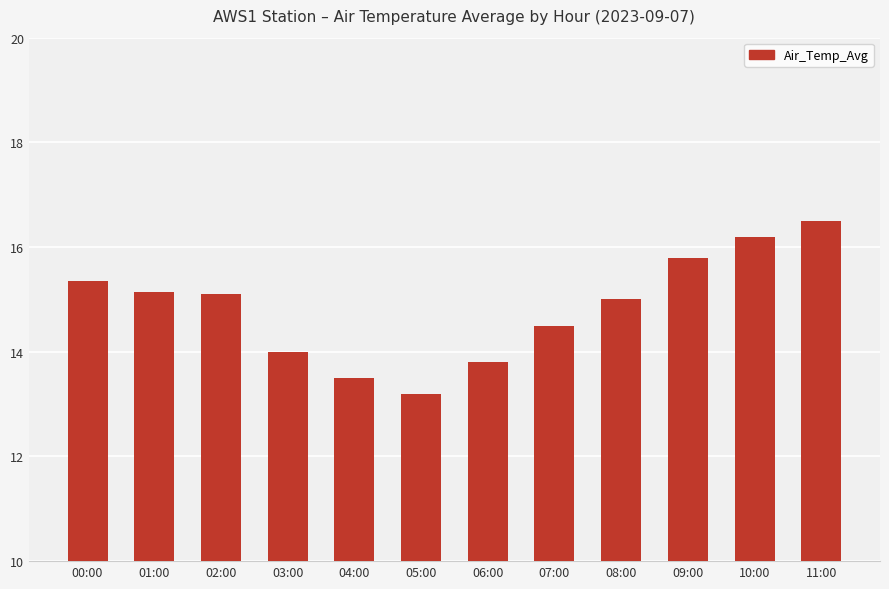

What is the difference between the maximum and minimum values?

3.3